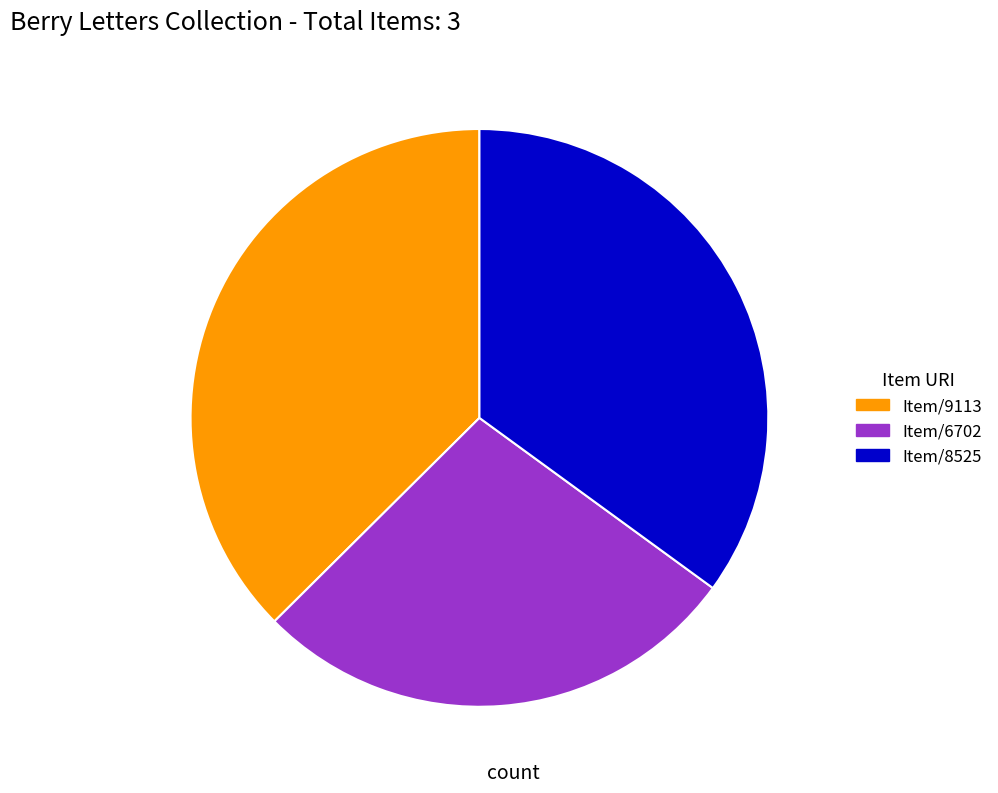

Which has a higher value, Item/6702 or Item/9113?

Item/9113